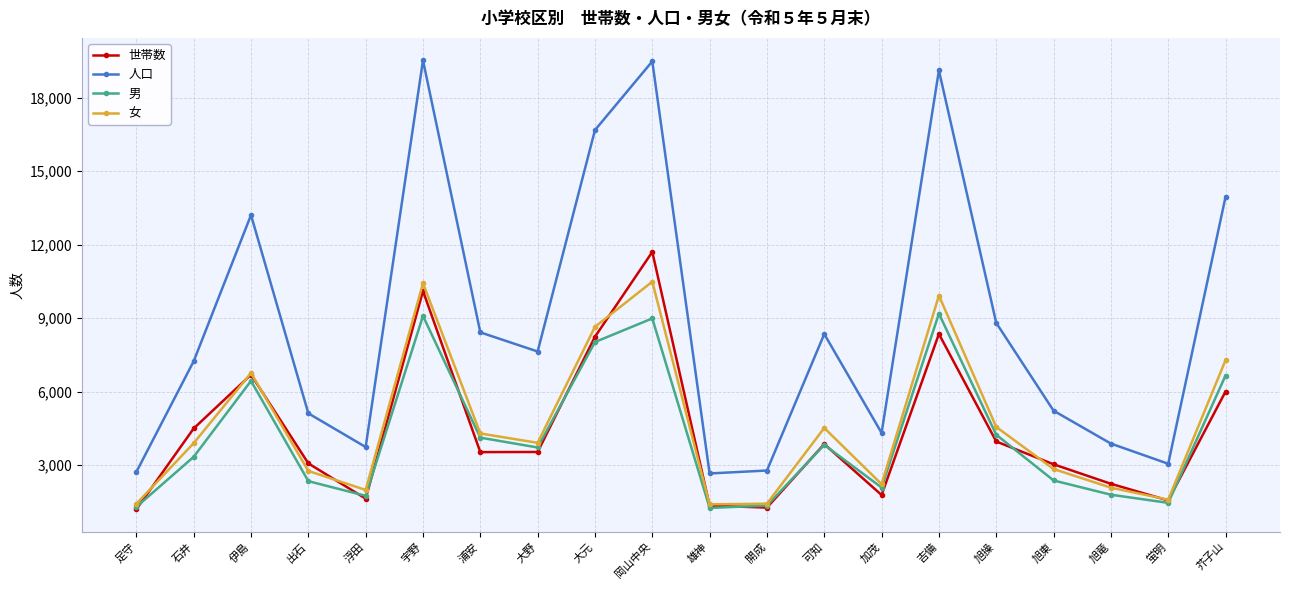

True or false: 男 and 人口 cross at least once.

False